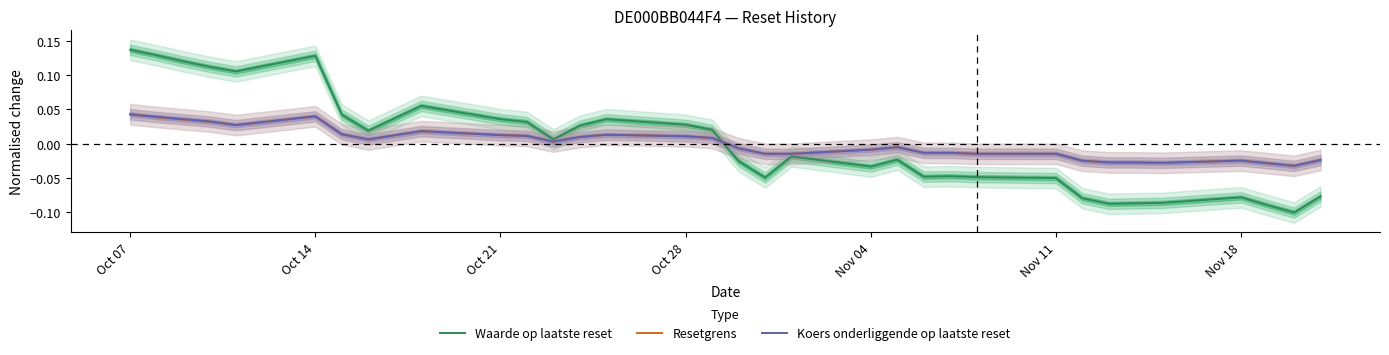

True or false: Resetgrens and Waarde op laatste reset cross at least once.

True